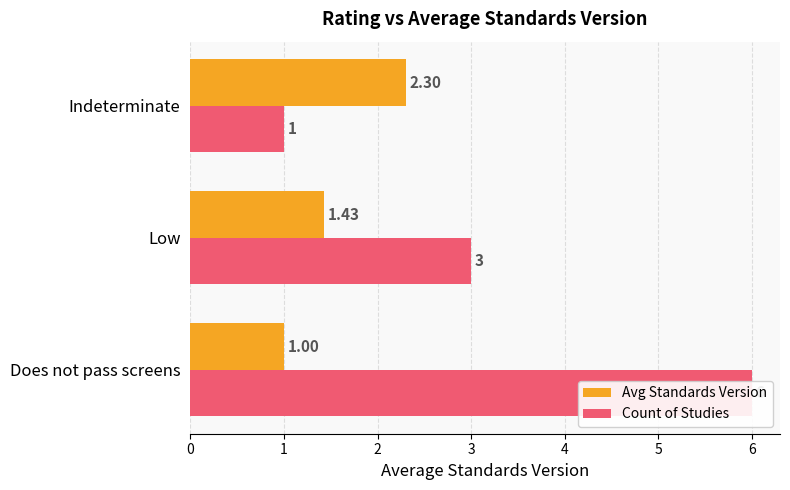

Rank the categories by Avg Standards Version value from lowest to highest.

Does not pass screens, Low, Indeterminate